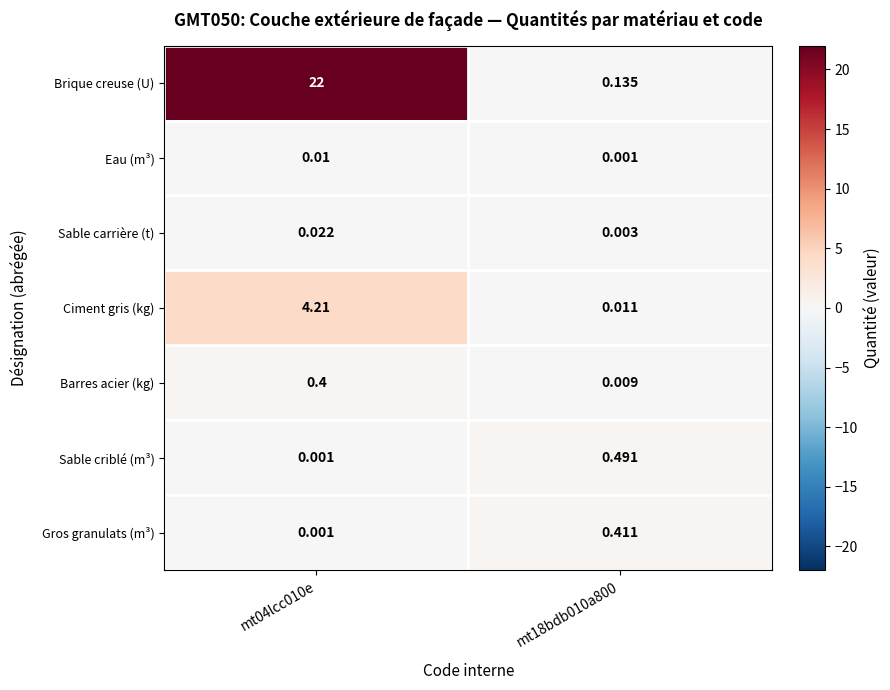

What is the maximum value shown in the chart?

22.0